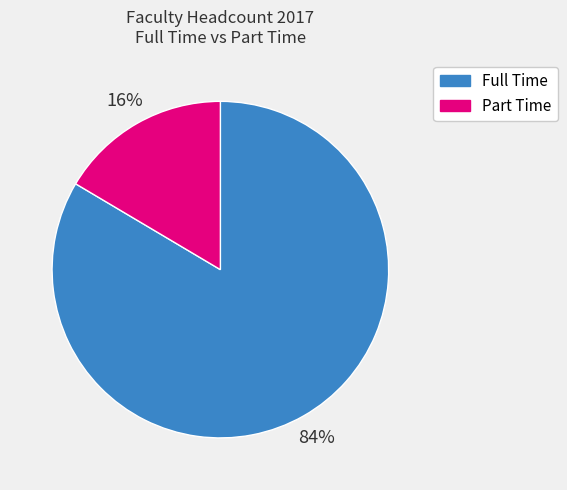

To the nearest percent, what percentage of the pie is Full Time?

84%